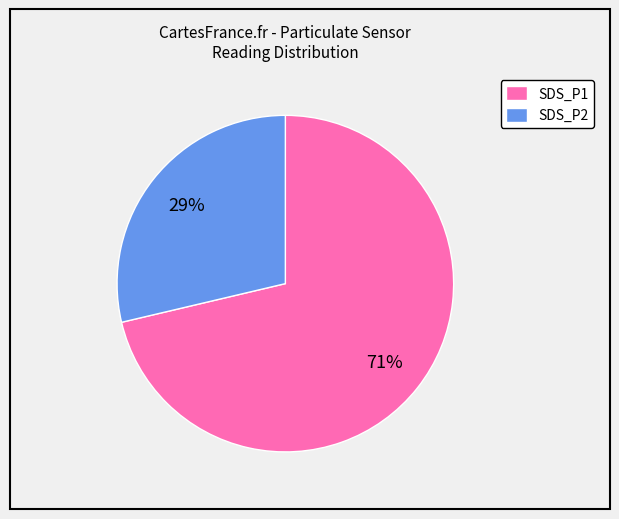

Does SDS_P1 account for over 50% of the chart?

Yes